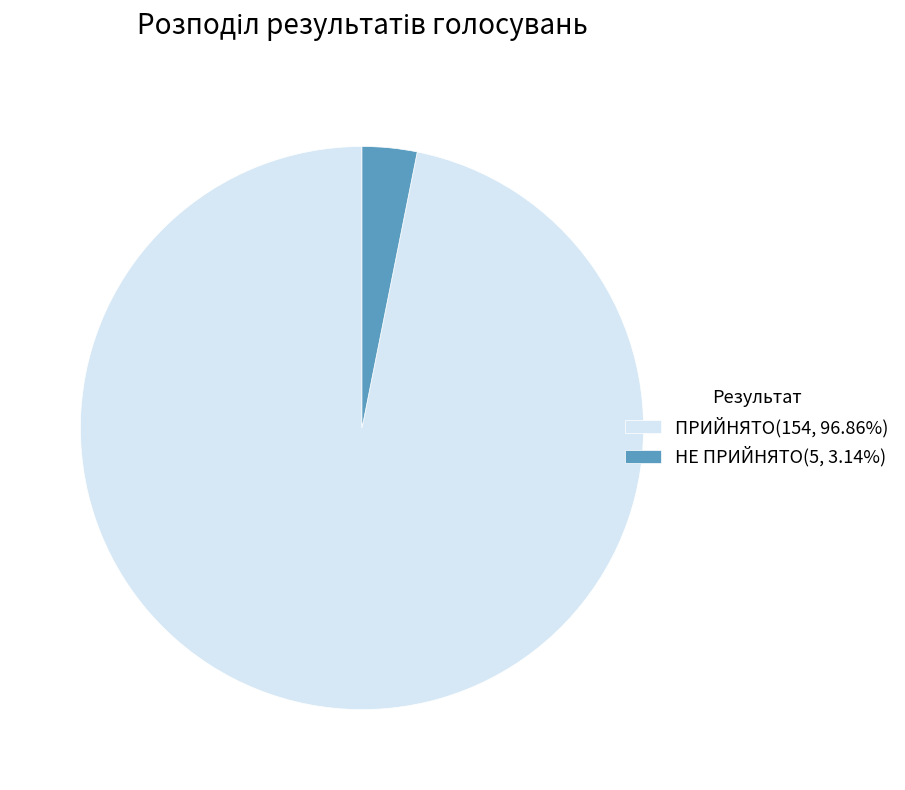

How many segments does this pie chart have?

2